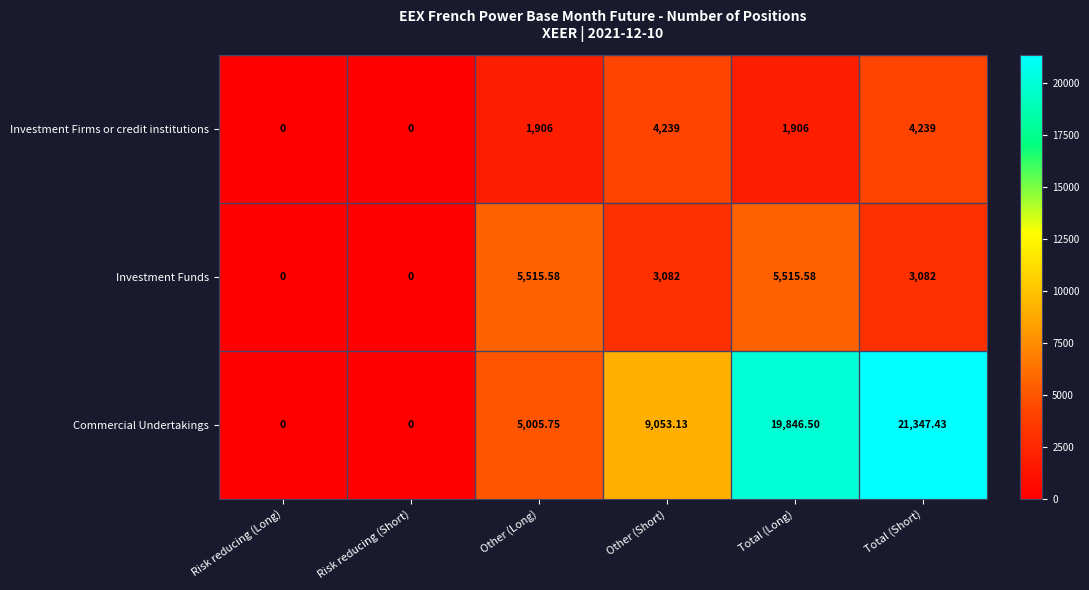

Rank the series at Total (Short) from highest to lowest value.

Commercial Undertakings, Investment Firms or credit institutions, Investment Funds